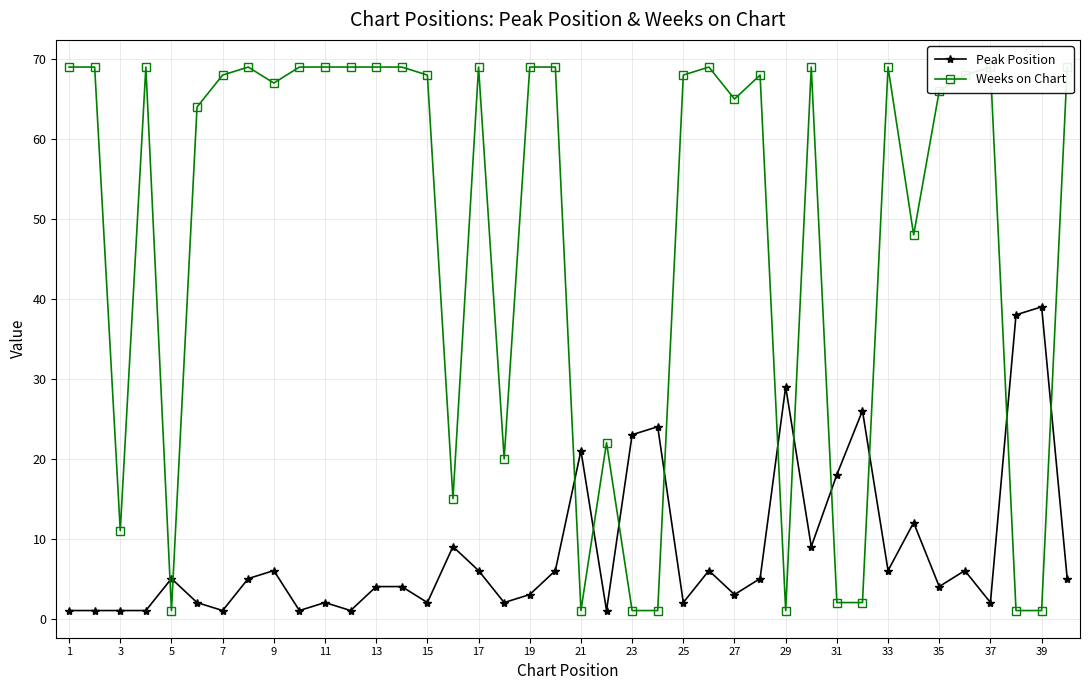

Which category has the highest value in the Peak Position series?

39